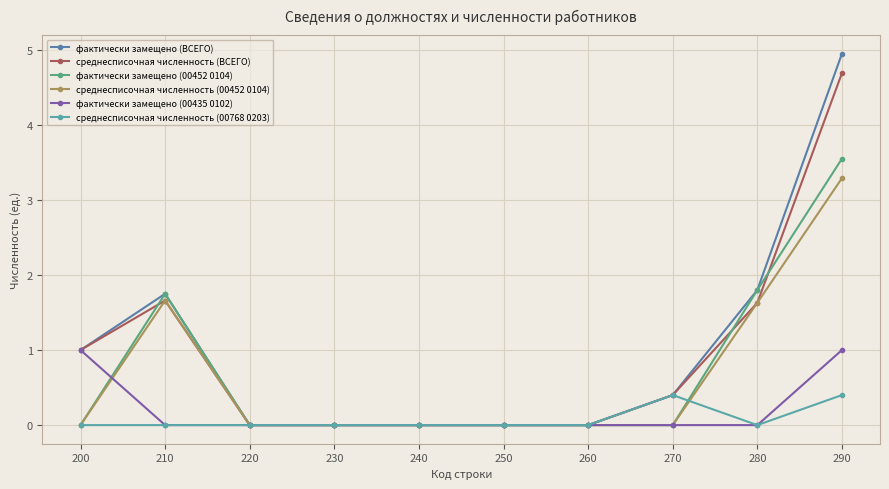

Count the number of categories in the chart.

10